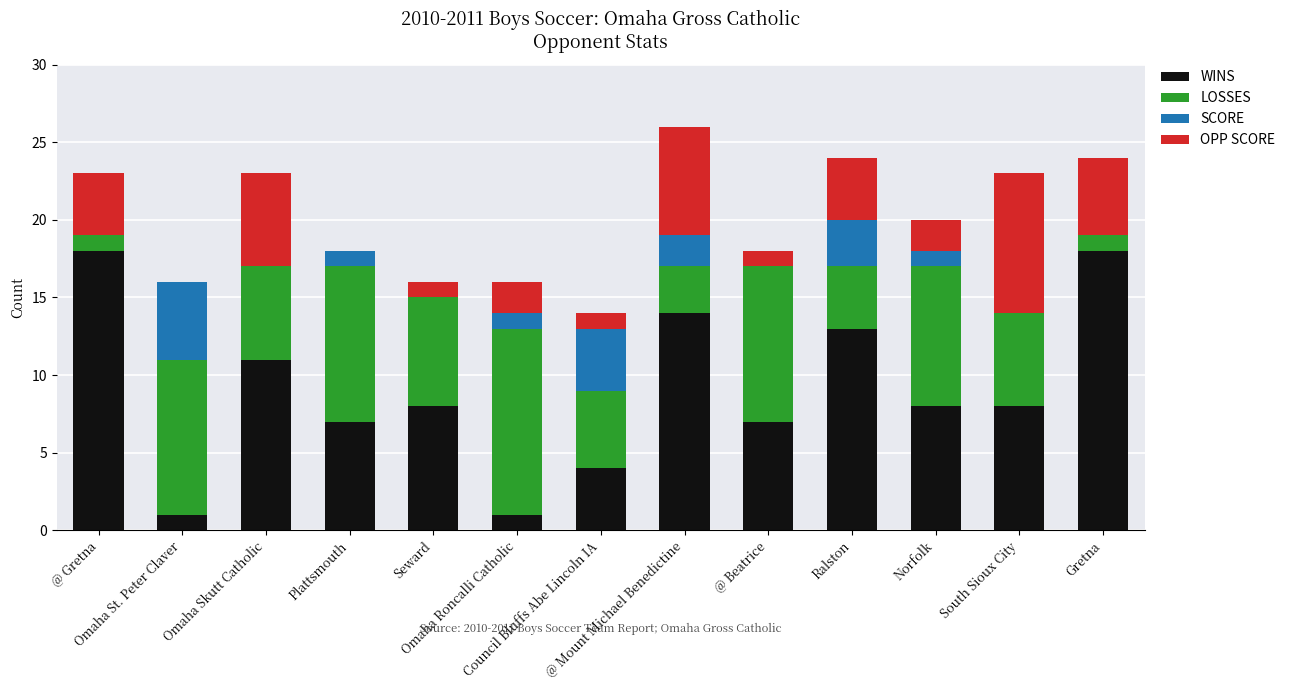

At which category is the sum across all series the highest?

@ Mount Michael Benedictine